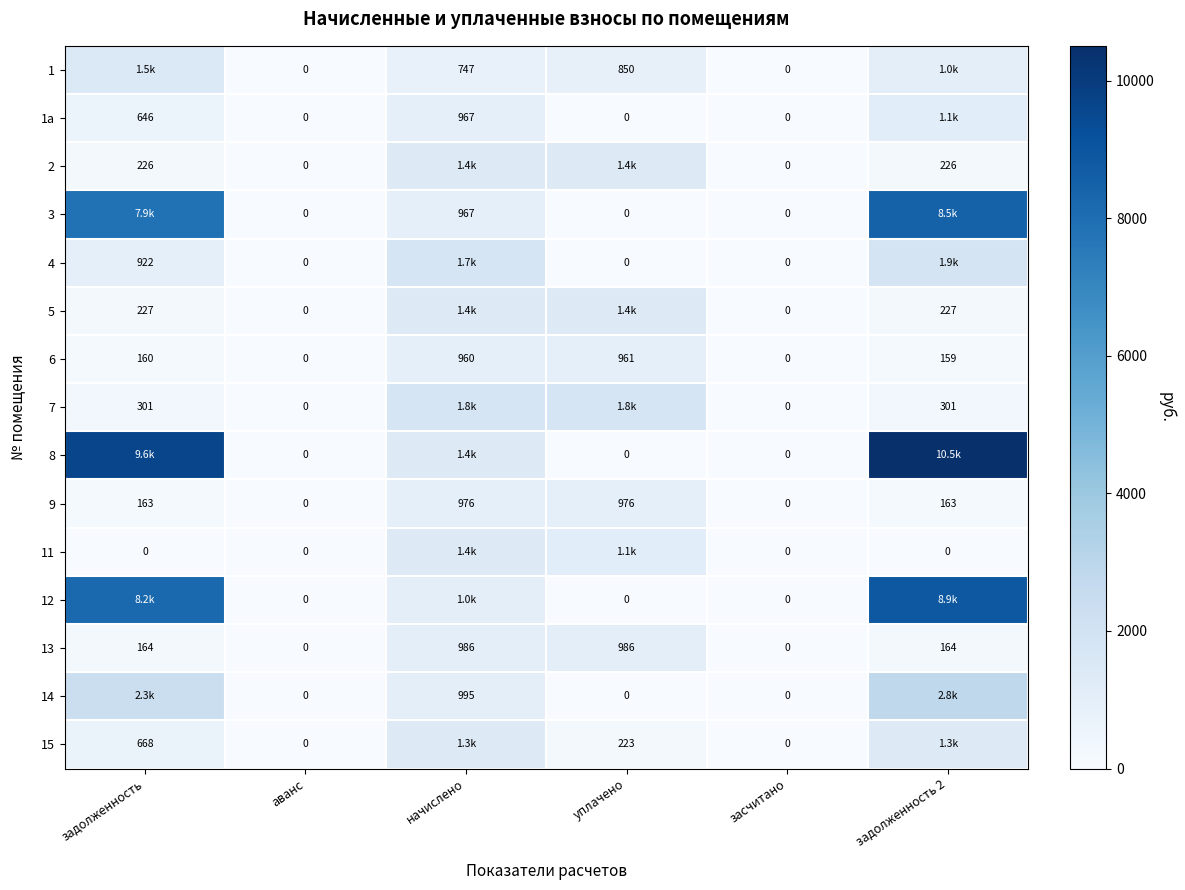

Is the value of 11 at задолженность greater than the value of 1а at задолженность?

No